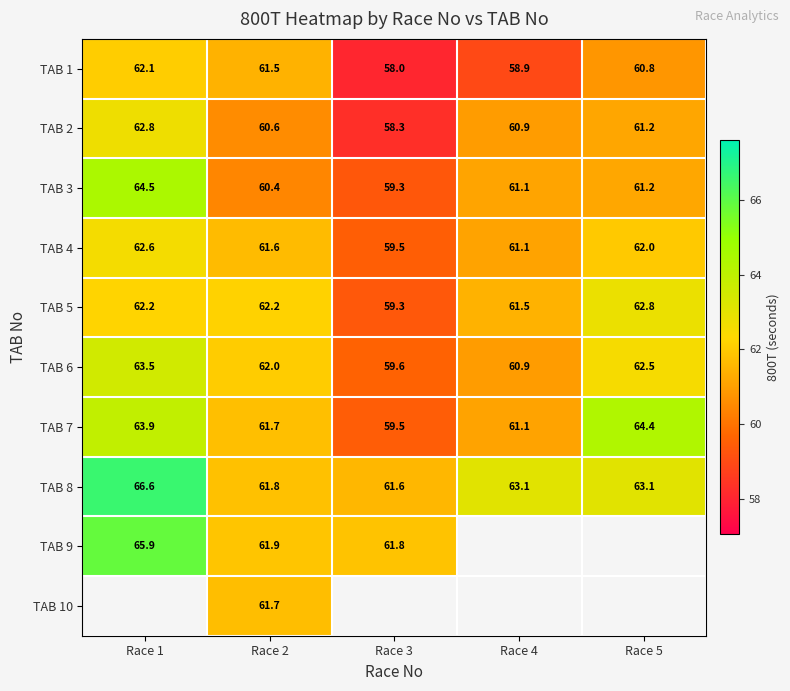

At which label is TAB 5 closest to 61?

Race 4